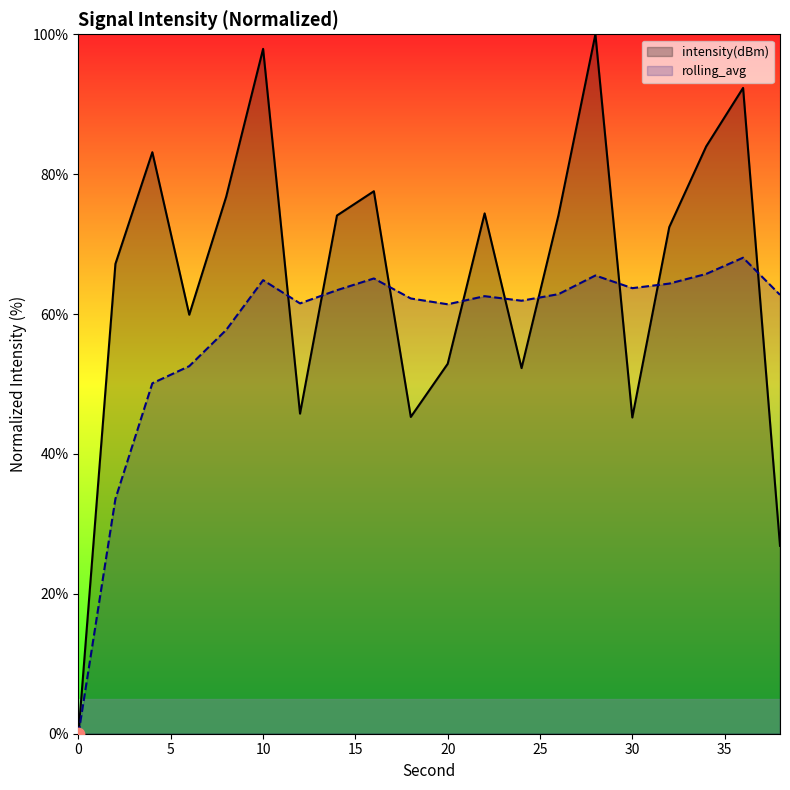

What are all the series names shown in the legend?

intensity(dBm), rolling_avg